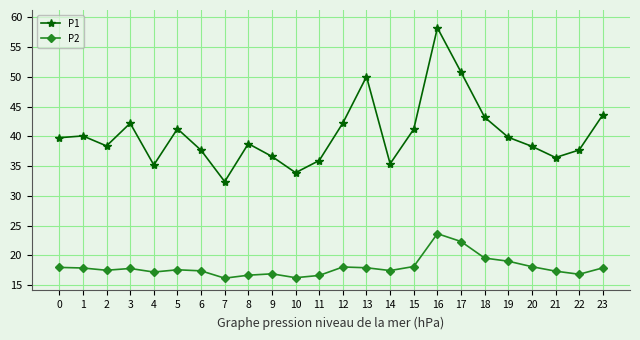

What are all the series names shown in the legend?

P1, P2